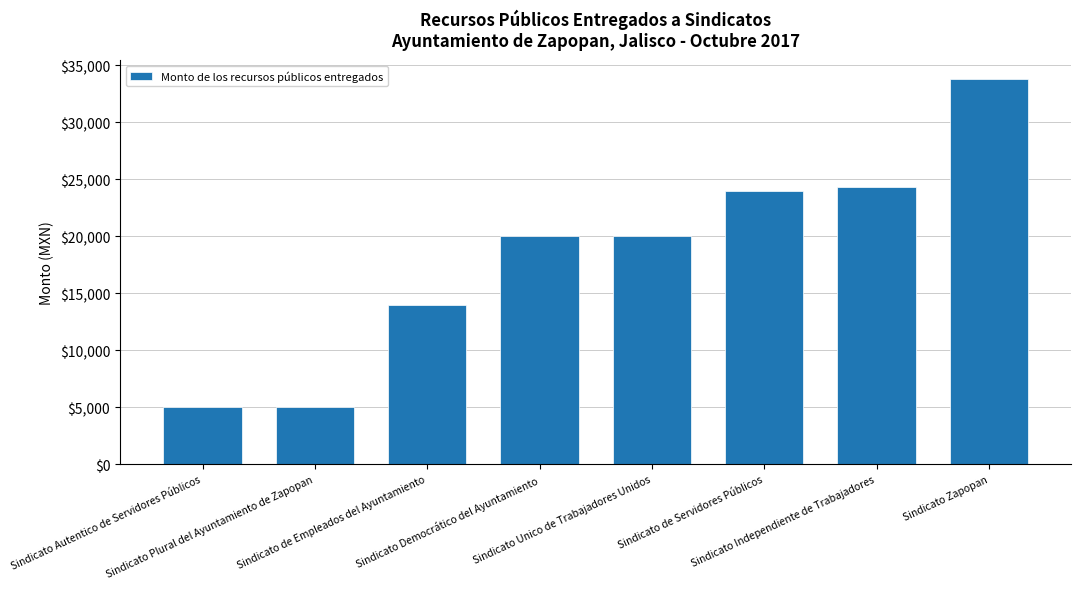

What is the difference between the maximum and minimum values?

28780